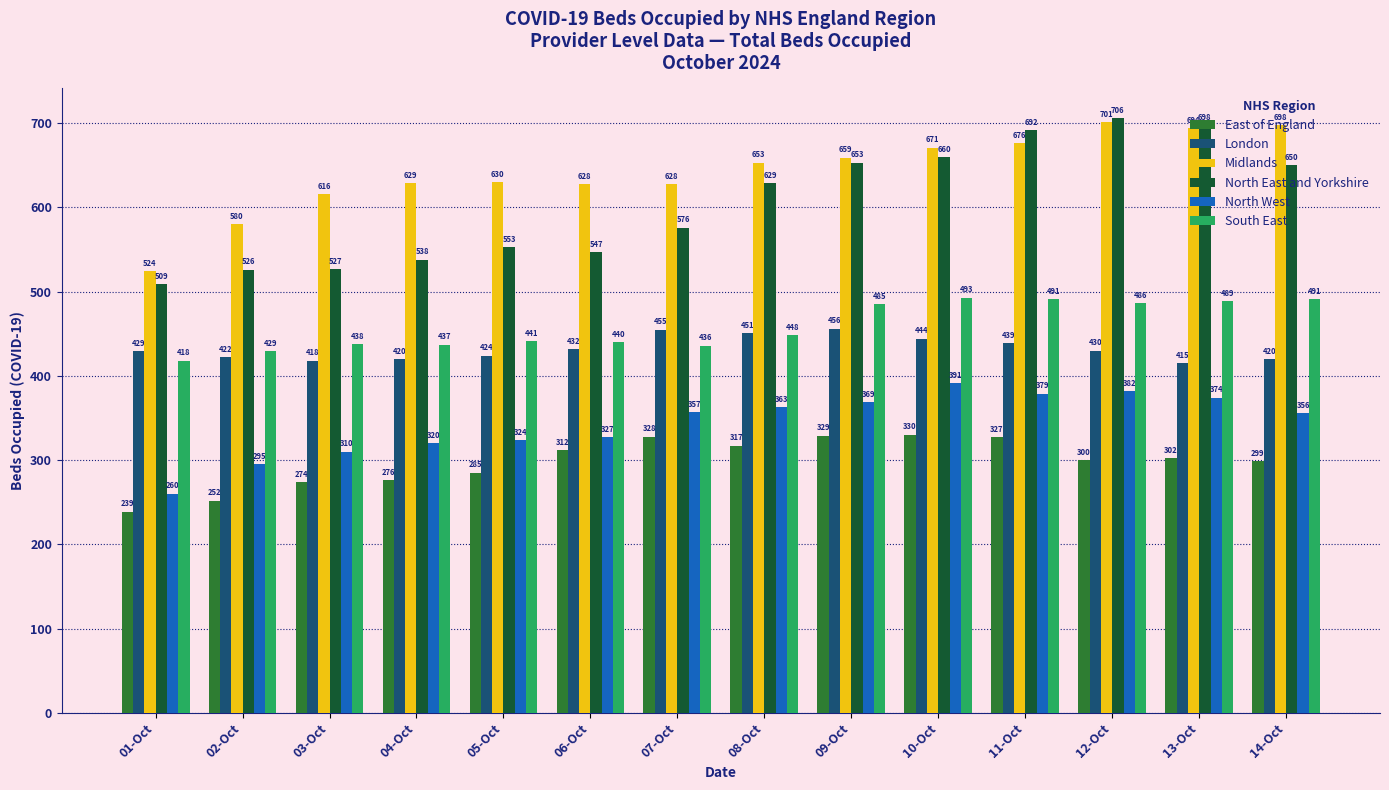

What is the label of the 12th bar from the left?

12-Oct